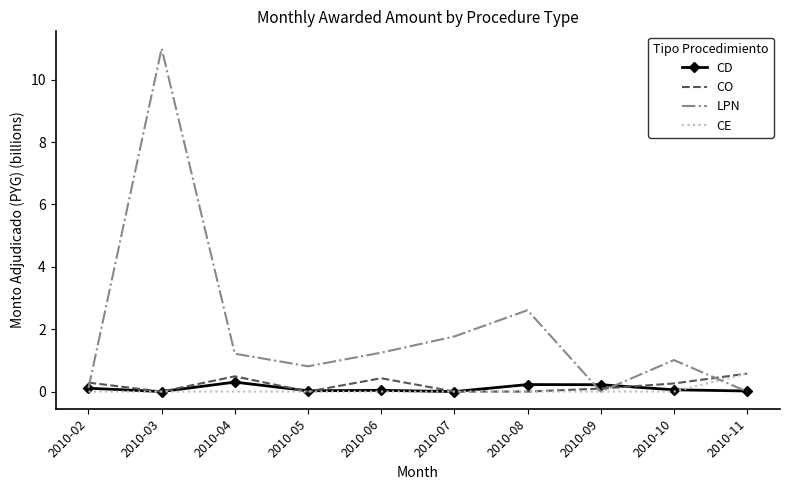

The LPN series shows 0.0 at 2010-09. True or false?

True